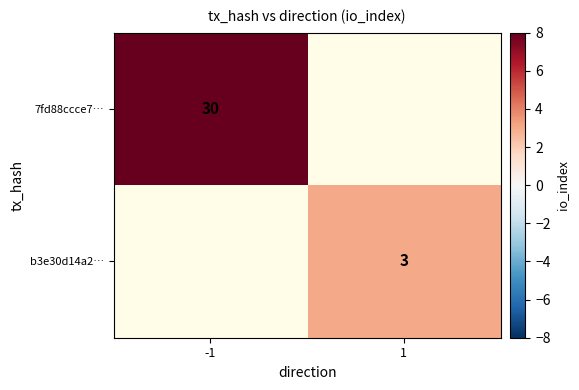

True or false: 7fd88ccce7… has a value of 10.4 at -1.

False